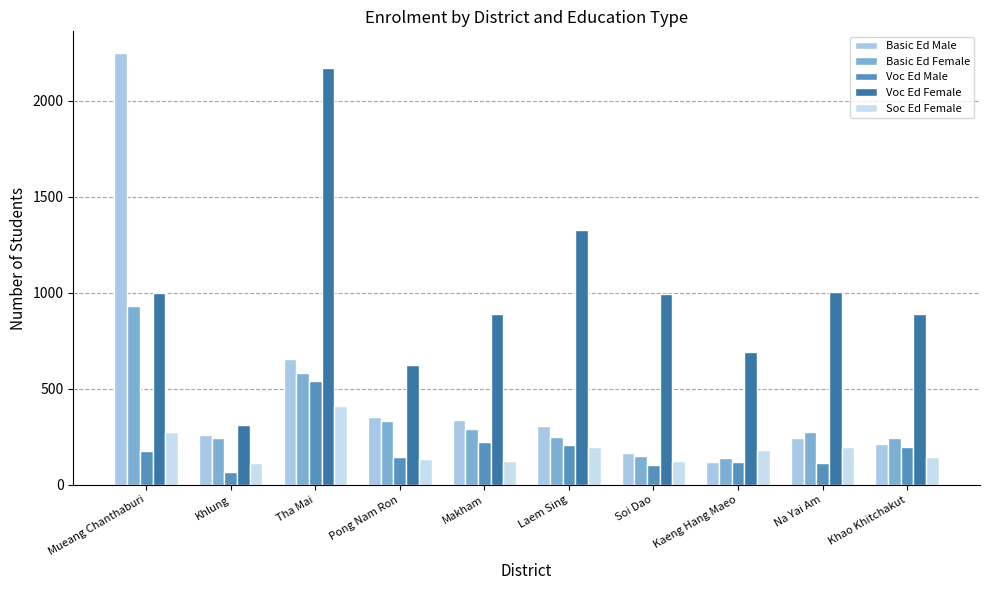

What is the label of the 4th bar from the left?

Pong Nam Ron